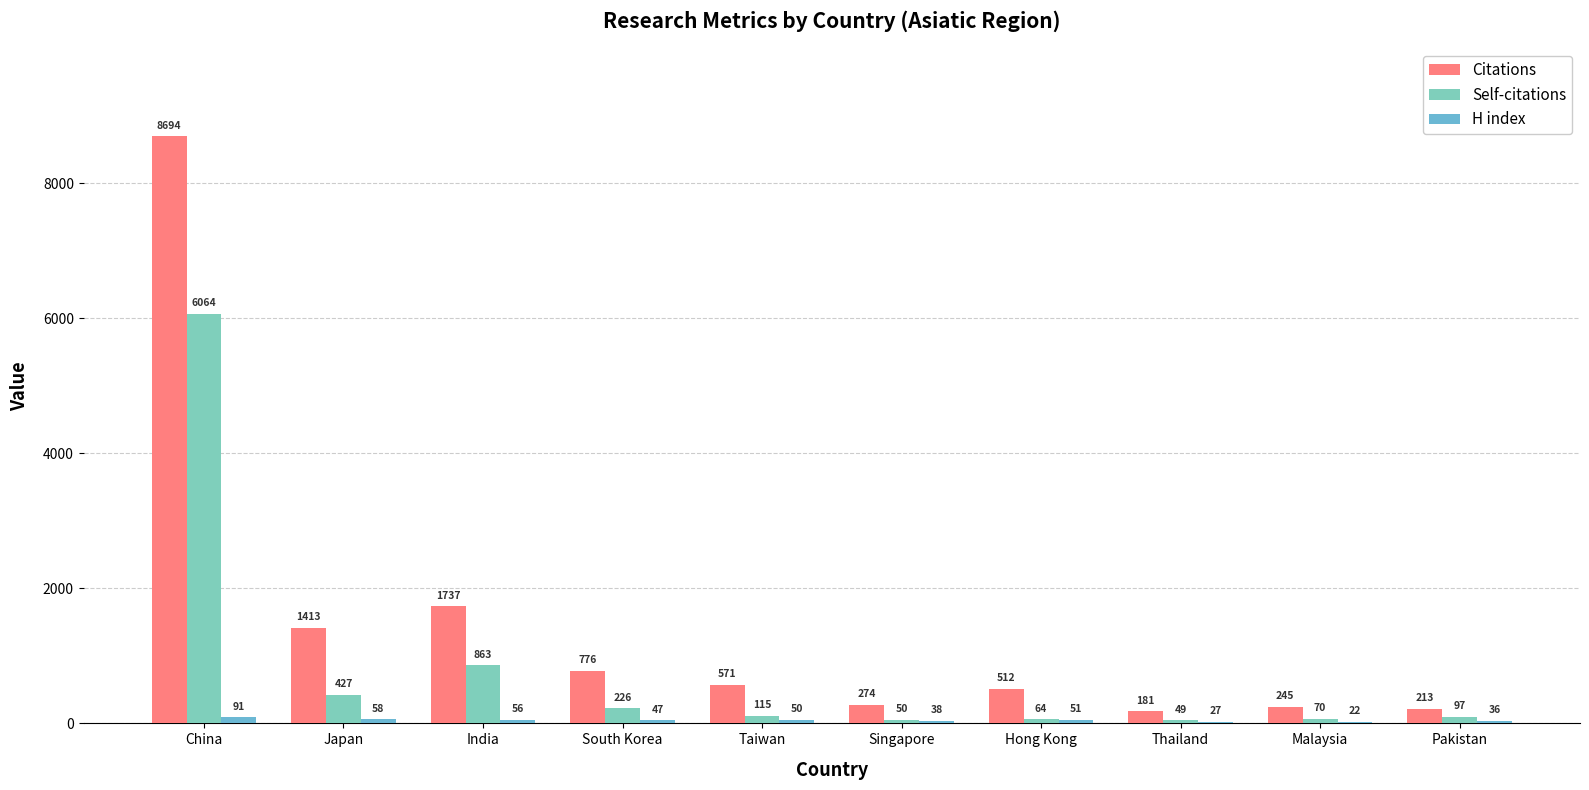

Are the bars grouped side by side (vs. stacked)?

Yes